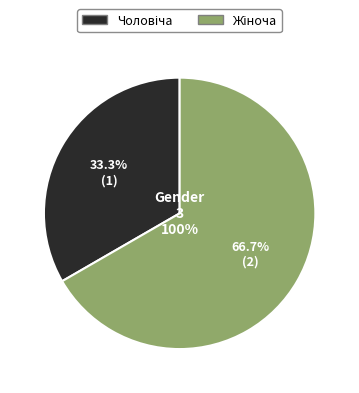

To the nearest percent, what is the difference between the largest and smallest slice percentages?

33%